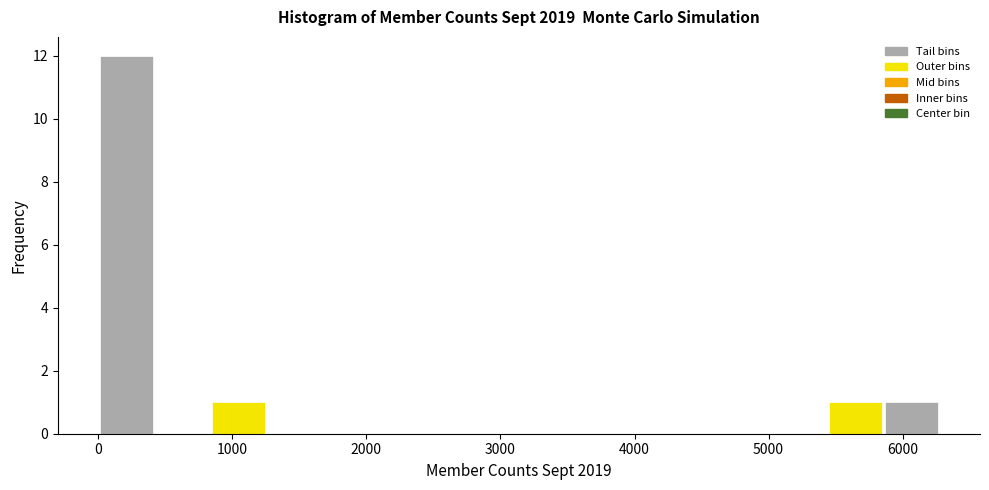

What is the height of the bar covering 5900 to 6300 on the x-axis? Neither the bar edges nor the heights are printed on the chart, so give them approximately, as read against the axes.

1